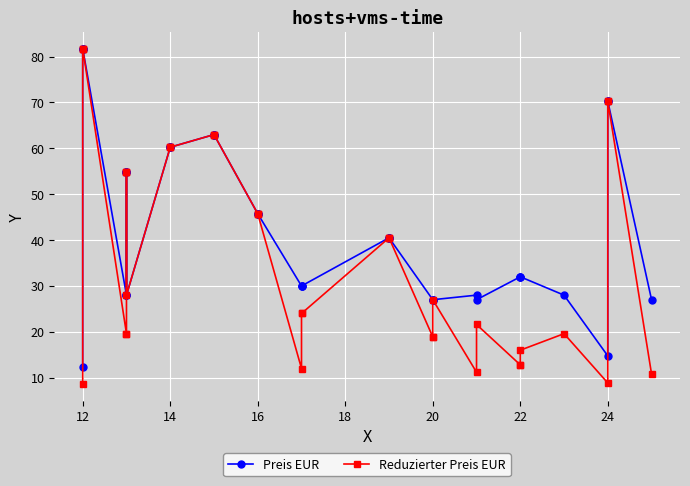

Which category has the highest value across all series?

12